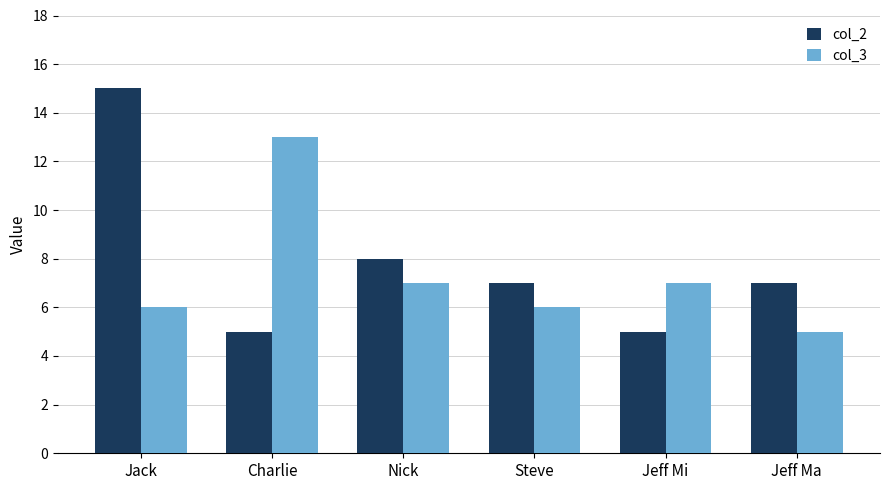

The value of col_3 at Jeff Ma is 2. True or false?

False